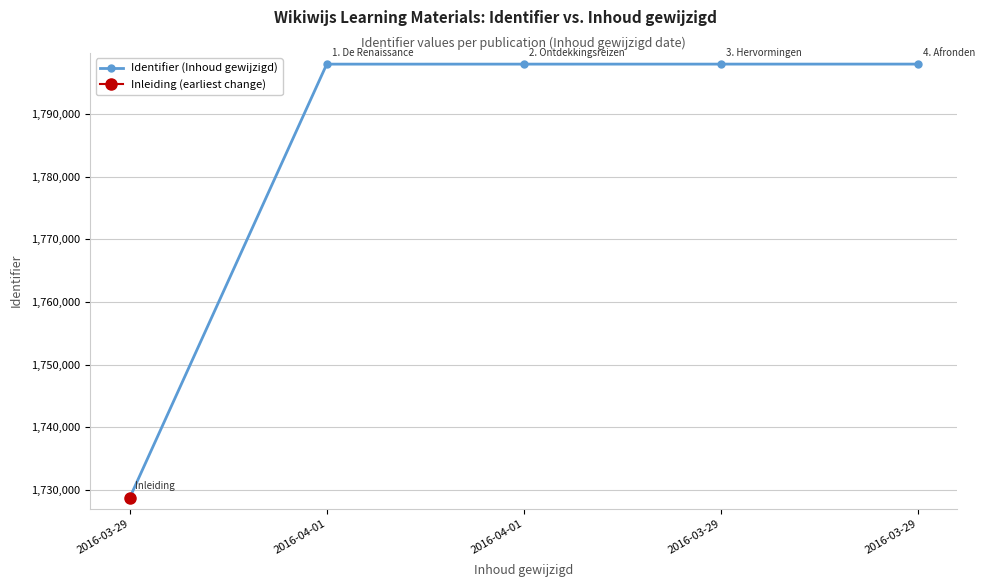

What is the maximum value shown in the chart?

1797945